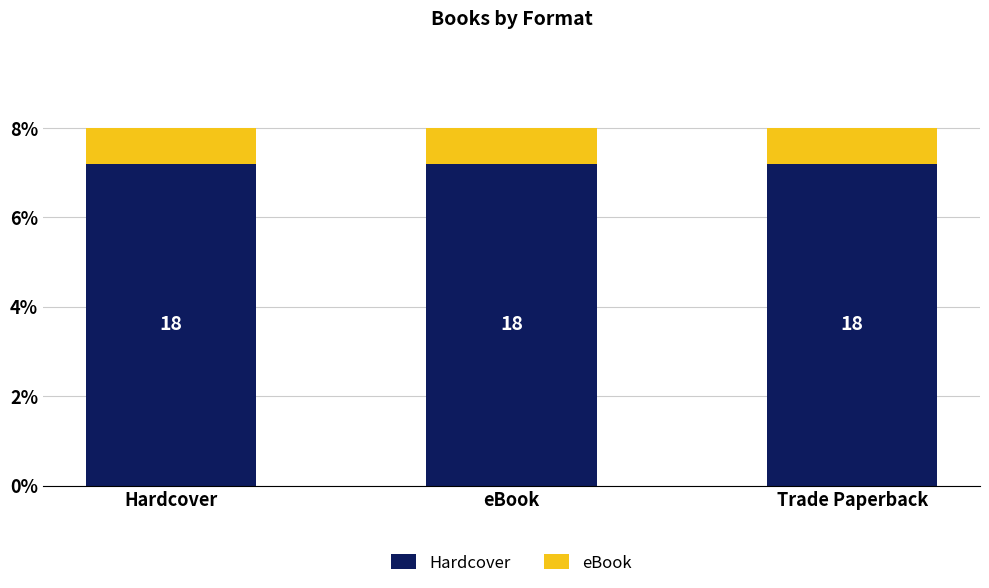

The Hardcover series shows 2.7 at Hardcover. True or false?

False